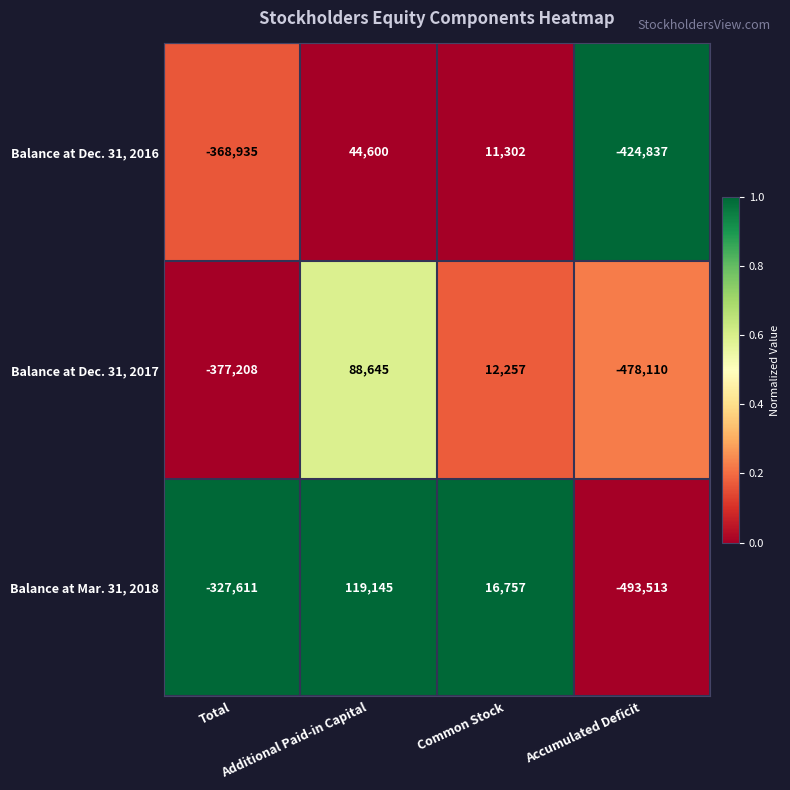

What is the lowest value of the Balance at Dec. 31, 2017 series?

-478110